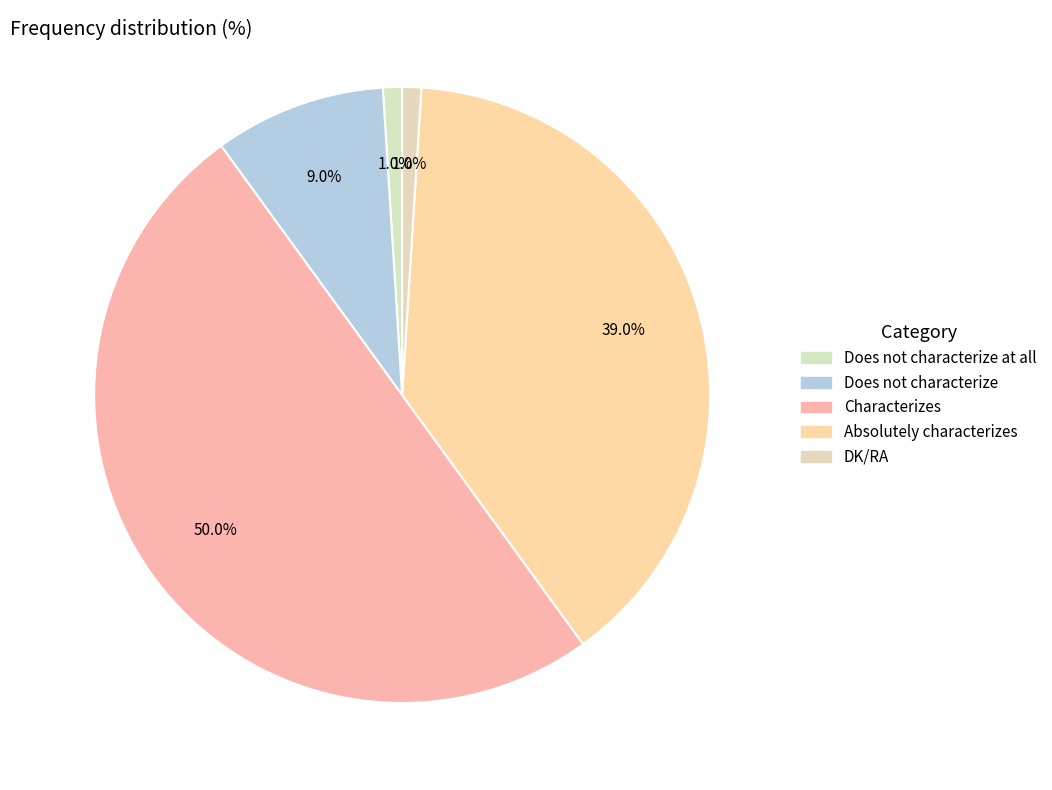

Count the number of slices in the pie.

5